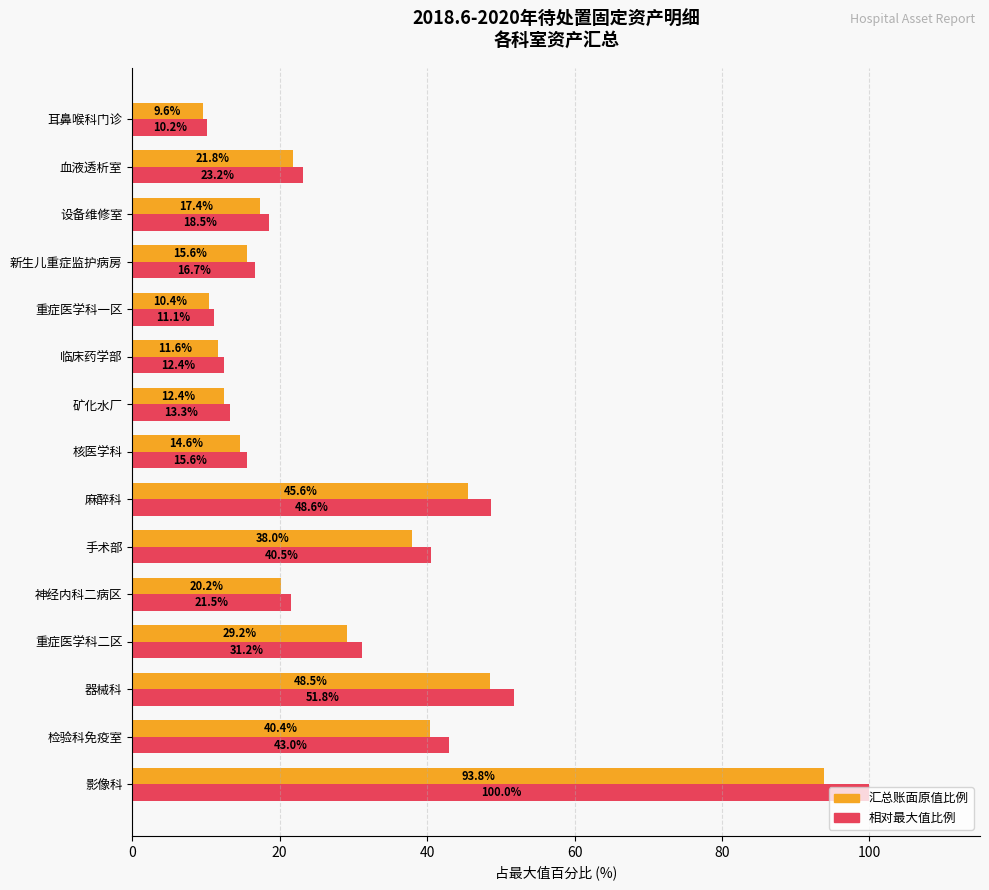

At which category is the sum across all series the highest?

影像科